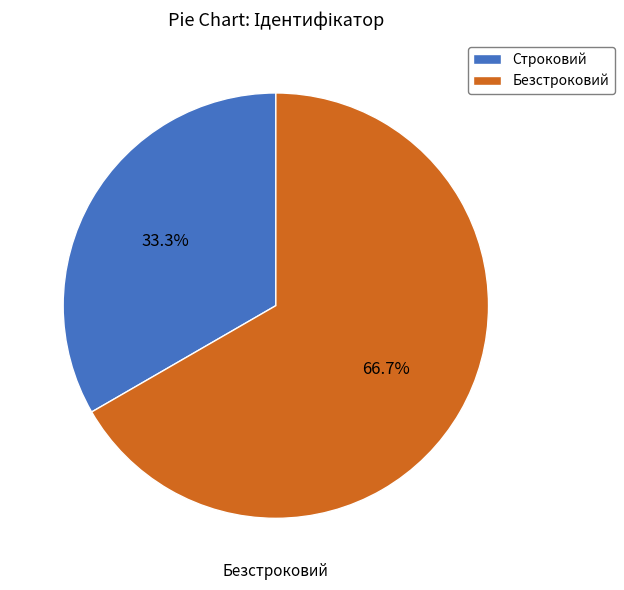

Rank the categories by value from highest to lowest.

Безстроковий, Строковий